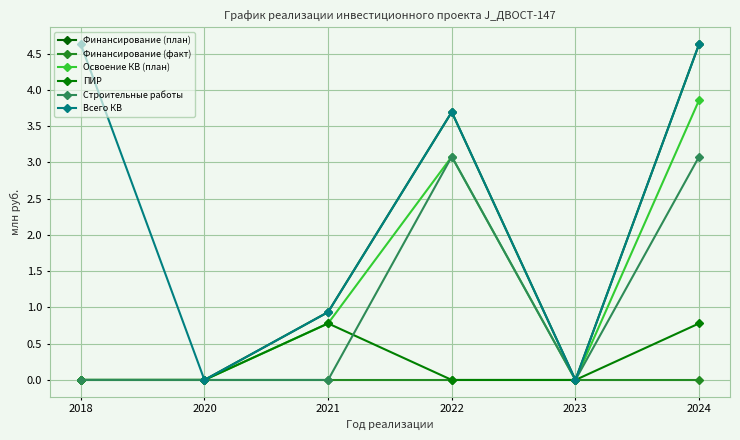

Reading right to left, list all the values displayed in this chart.

Финансирование (план): 4.6	0.0	3.7	0.9	0.0	0.0
Финансирование (факт): 0.0	0.0	0.0	0.0	0.0	0.0
Освоение КВ (план): 3.9	0.0	3.1	0.8	0.0	0.0
ПИР: 0.8	0.0	0.0	0.8	0.0	0.0
Строительные работы: 3.1	0.0	3.1	0.0	0.0	0.0
Всего КВ: 4.6	0.0	3.7	0.9	0.0	4.6